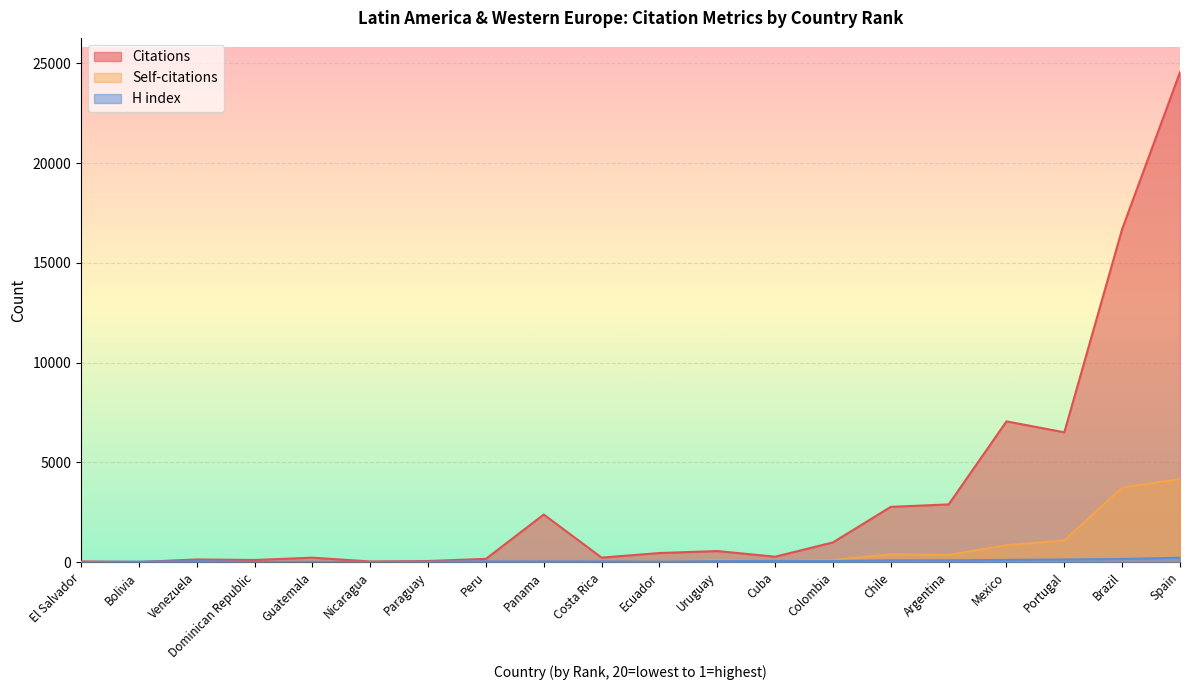

Which series has the largest total across all categories?

Citations